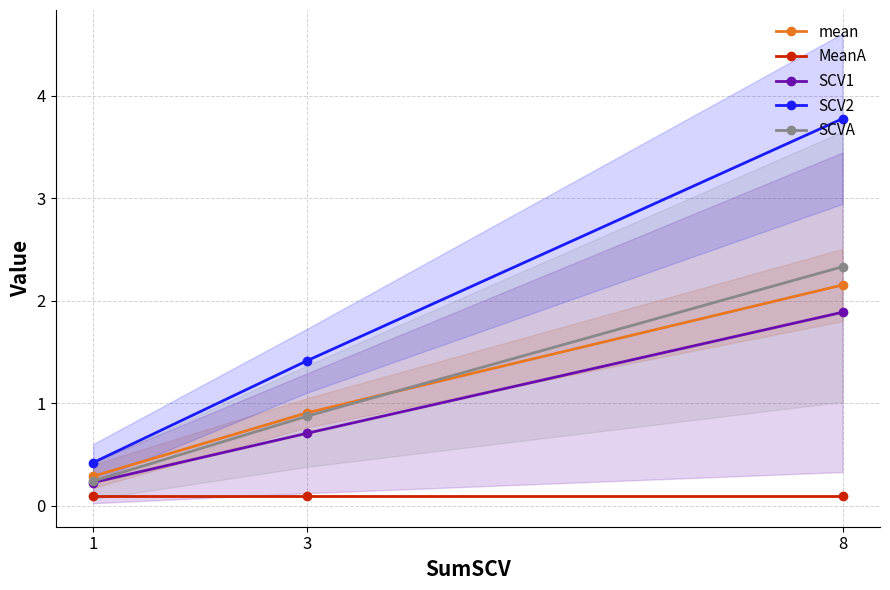

List the labels in order of mean value, largest first.

8, 3, 1